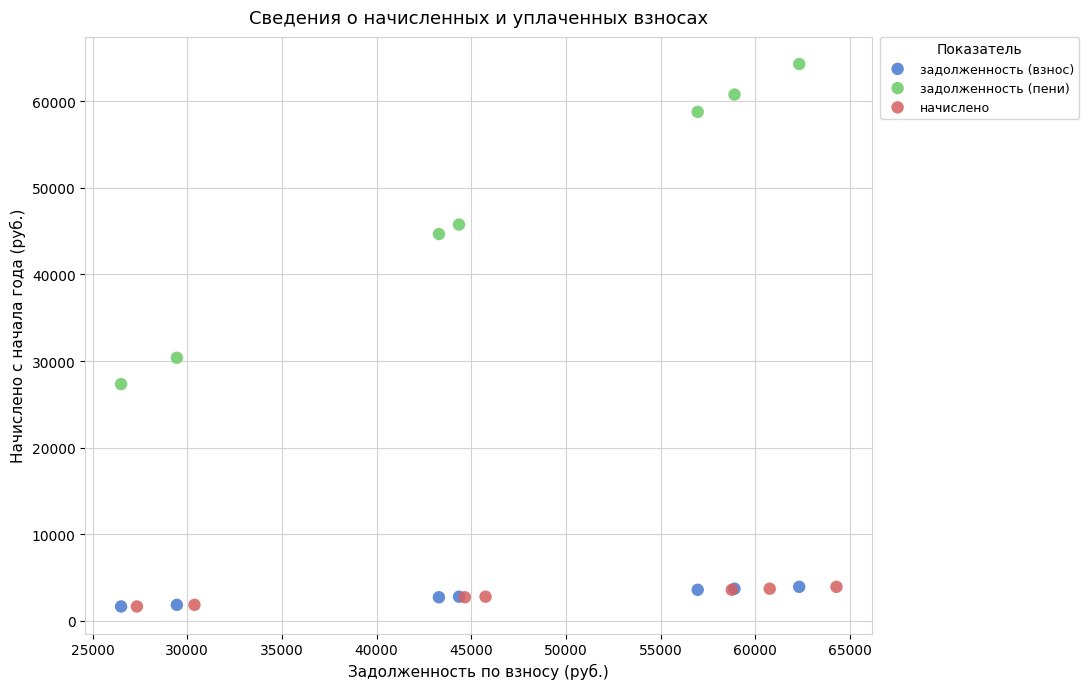

Which series has the widest spread of Y values?

задолженность (пени)